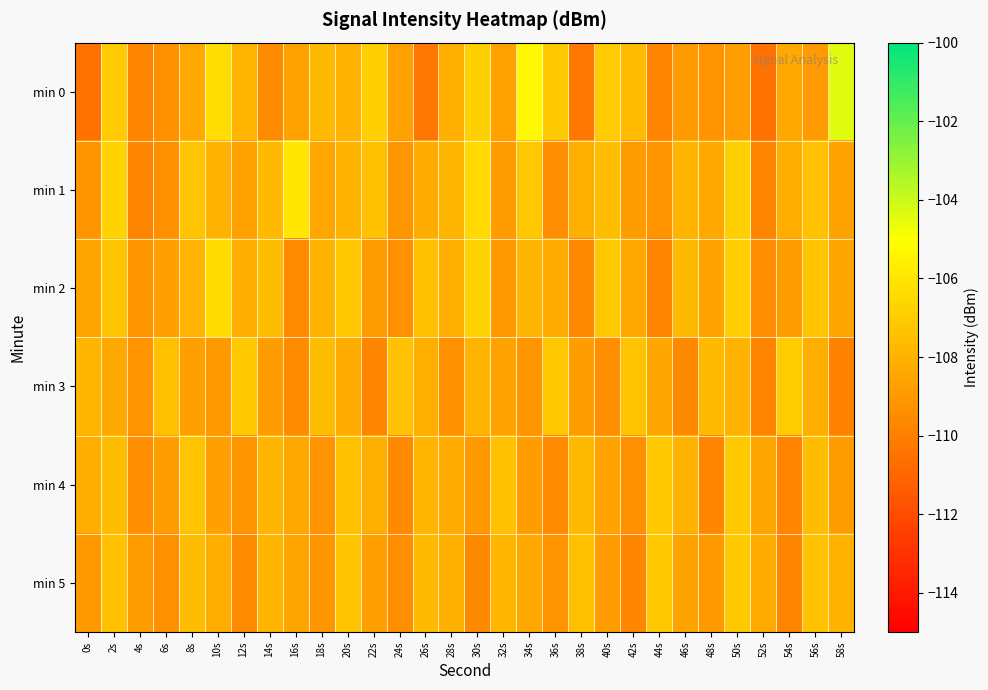

At how many categories does at least one series exceed -107?

8